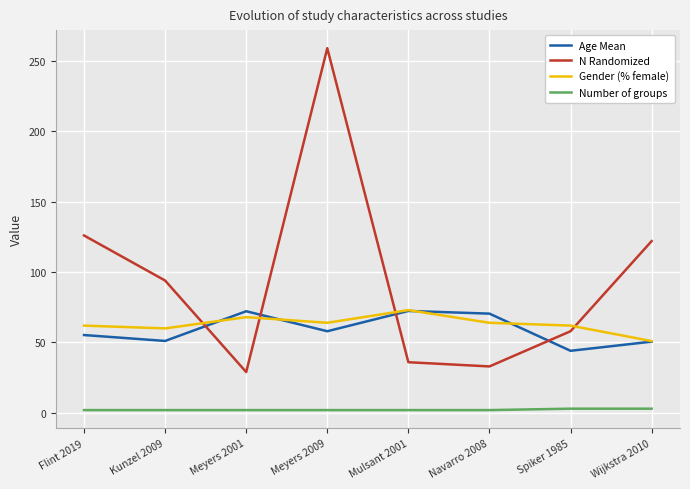

True or false: Number of groups and N Randomized cross at least once.

False